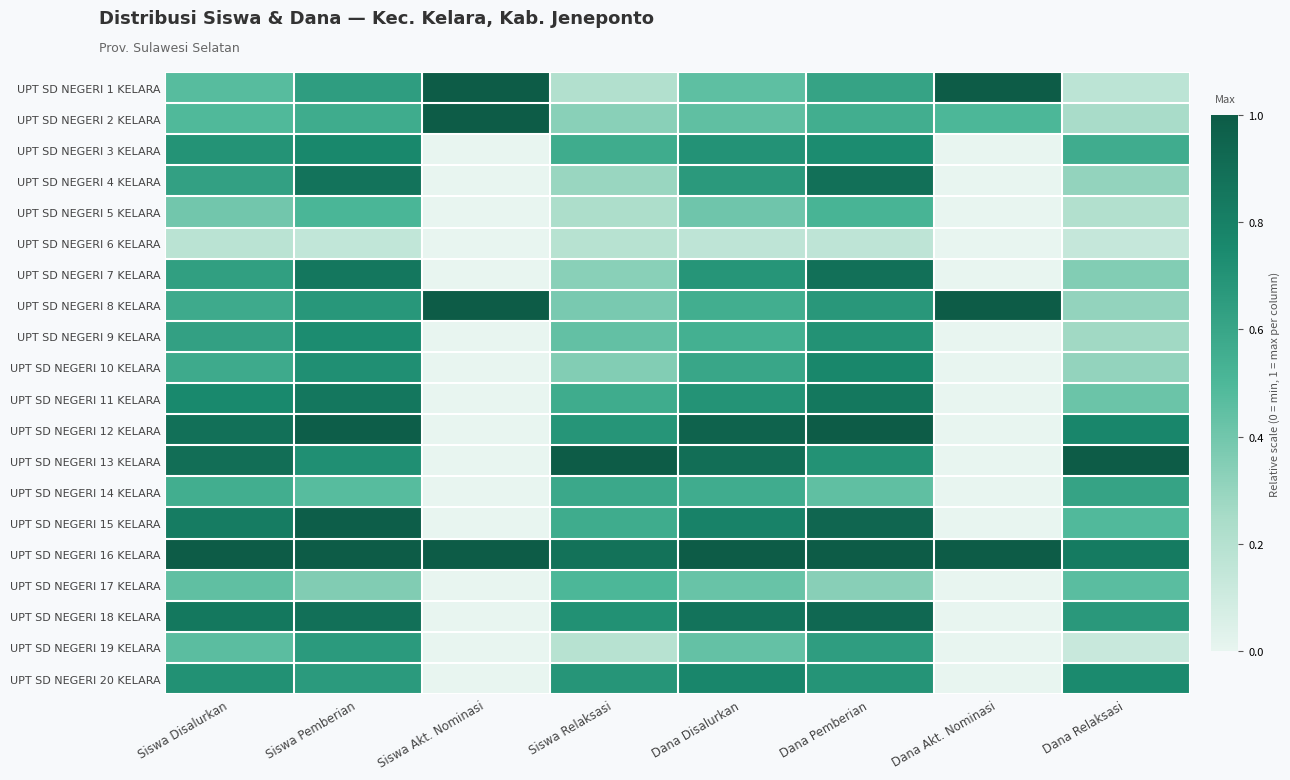

Which series has the largest total across all categories?

UPT SD NEGERI 16 KELARA